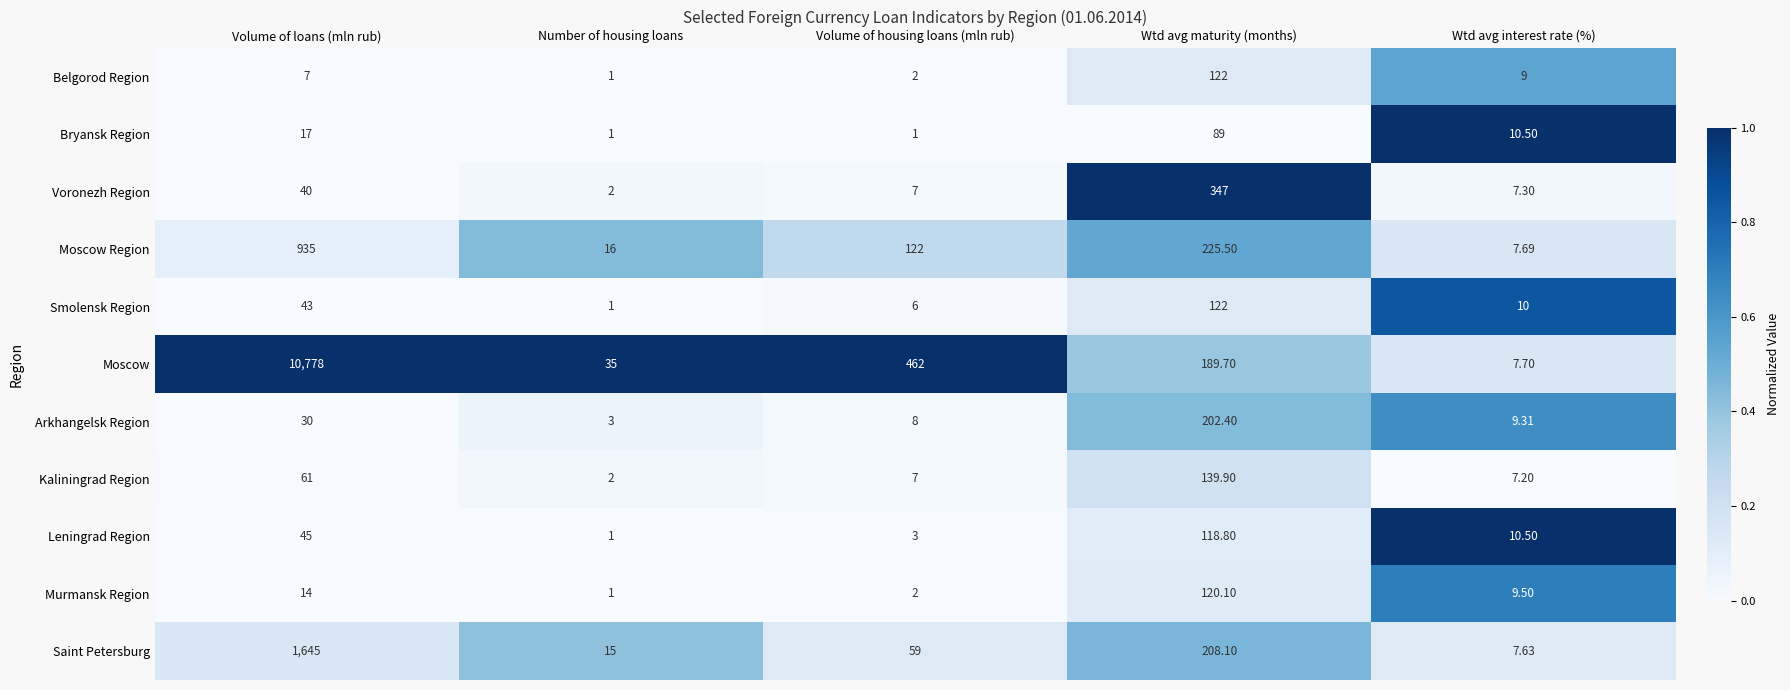

Where is Saint Petersburg nearest to the value 826?

Wtd avg maturity (months)